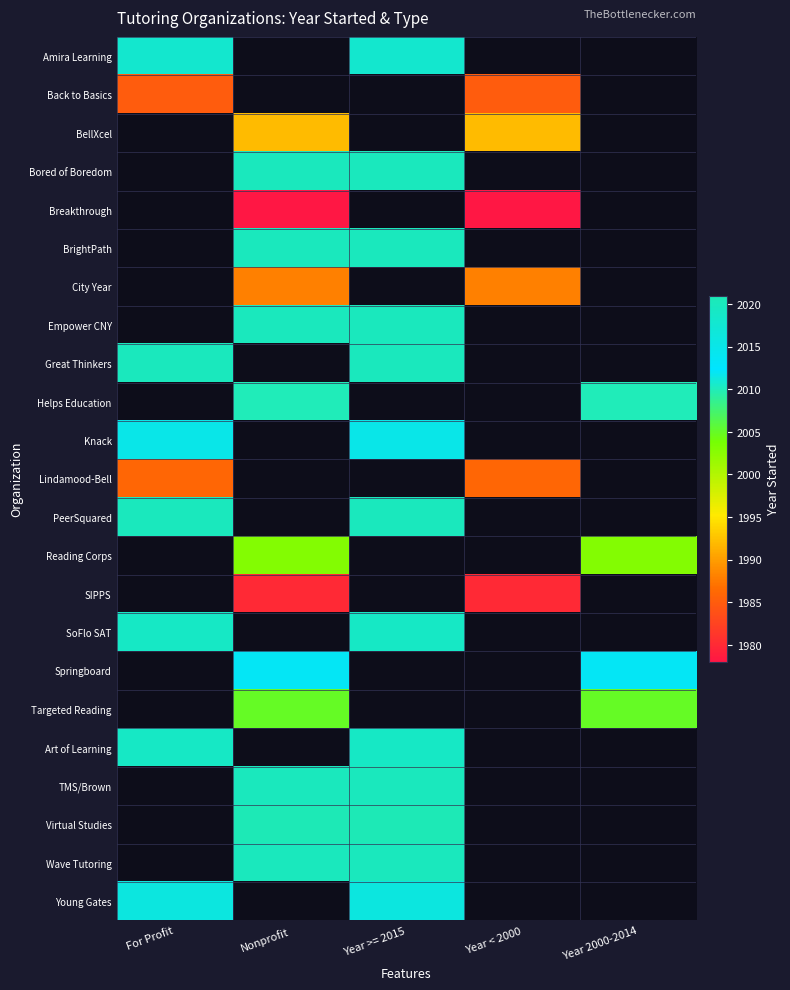

Between Year < 2000 and Year >= 2015, which is larger?

Year >= 2015